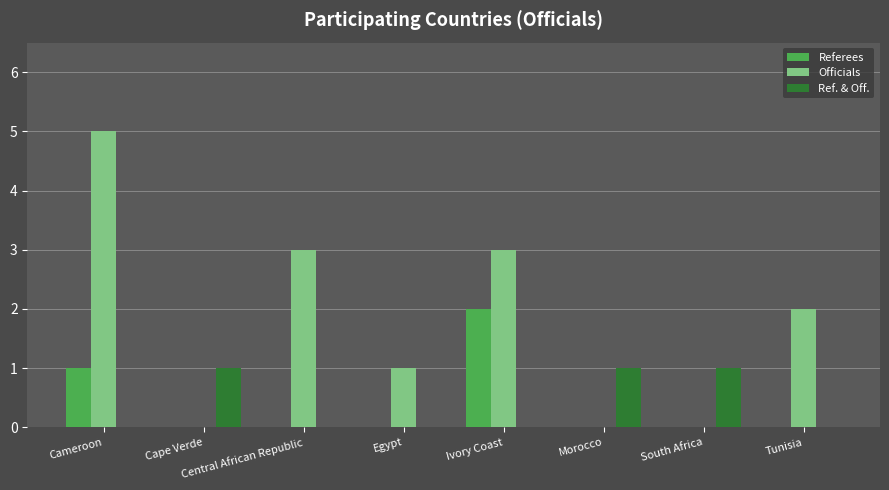

What value does the Officials series have at Ivory Coast?

3